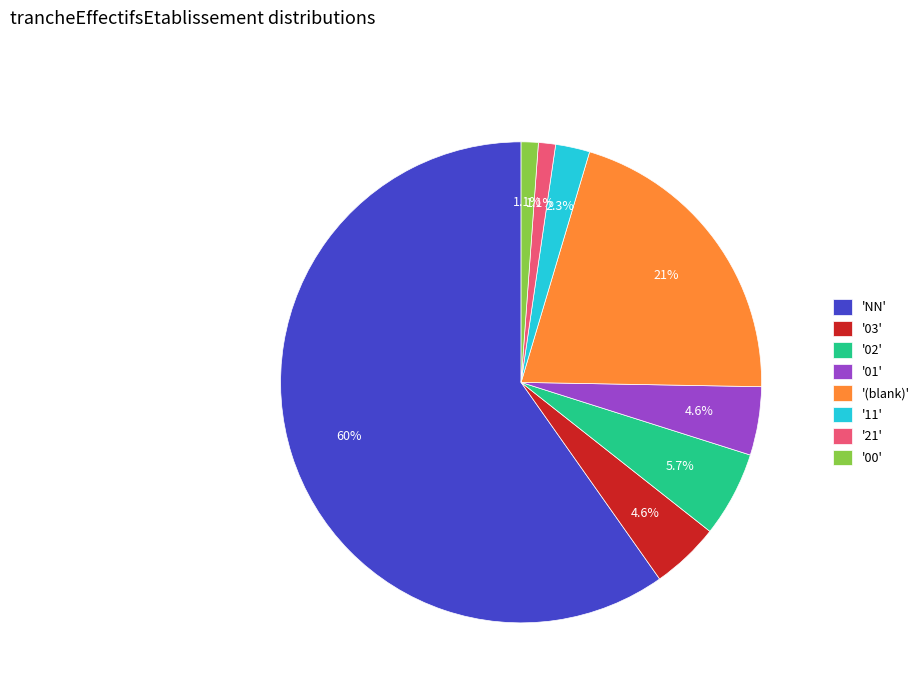

How many segments does this pie chart have?

8